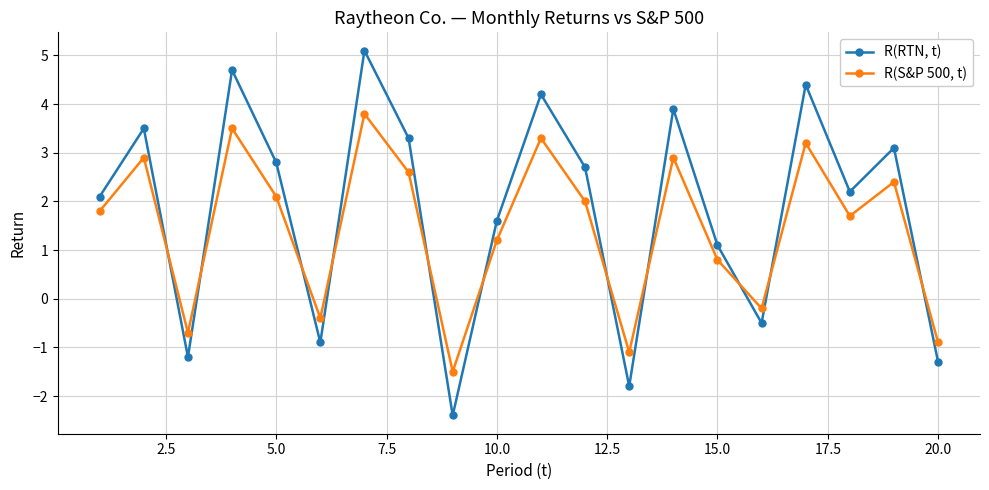

List the series in order of their peak value, highest first.

R(RTN, t), R(S&P 500, t)